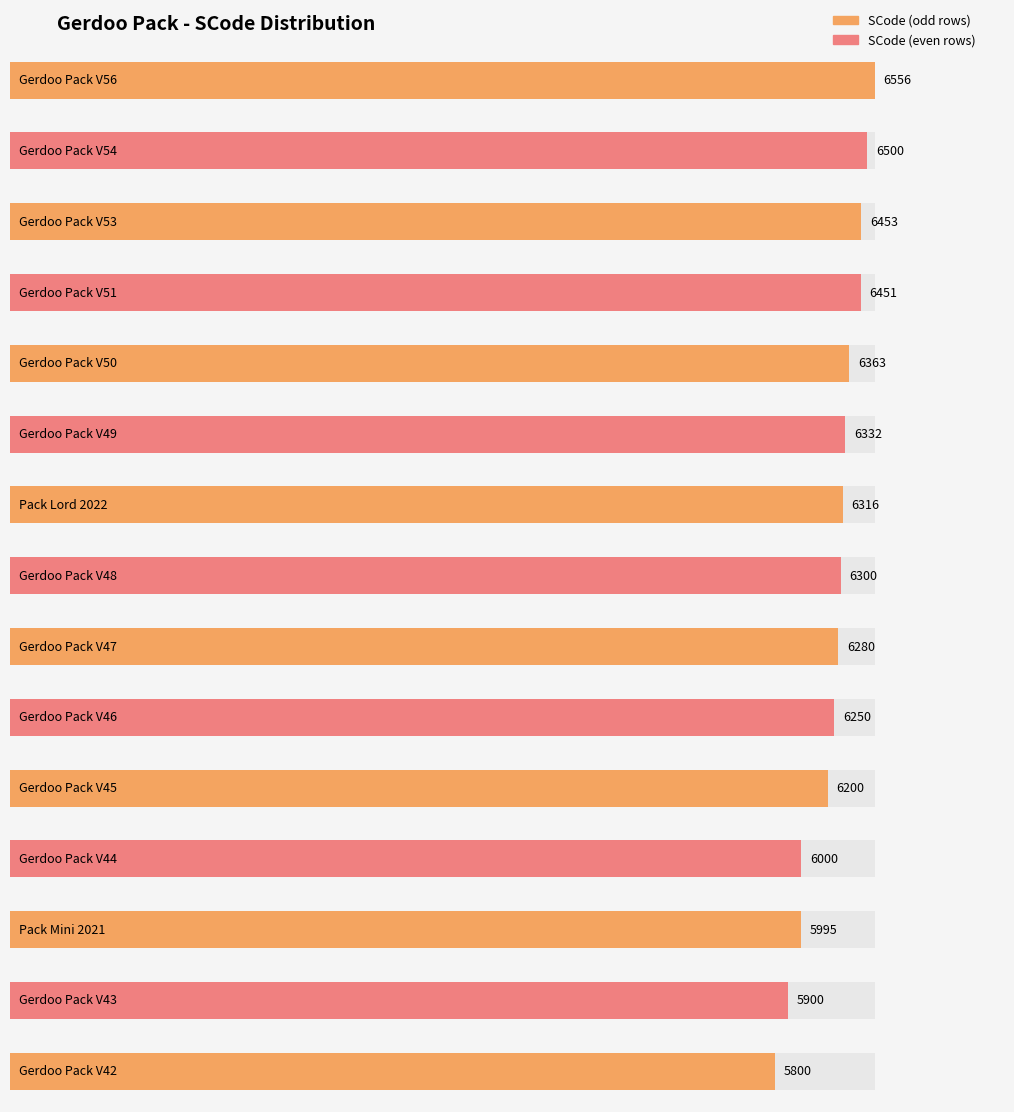

Are the bars horizontal?

Yes